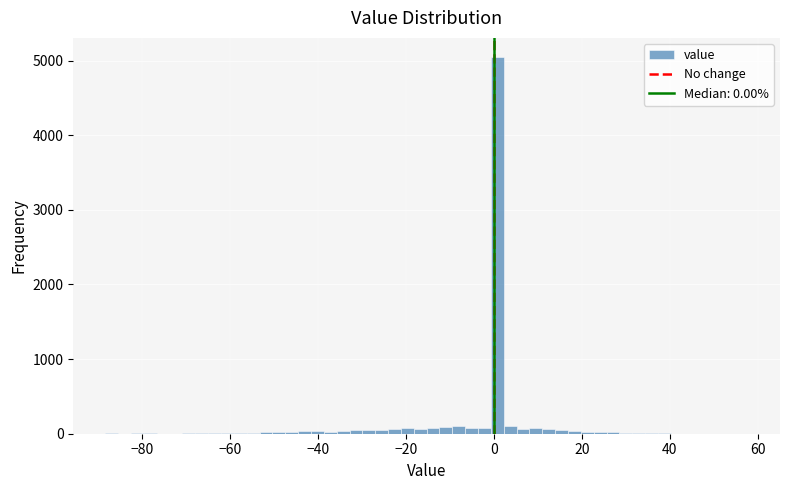

Around what value on the x-axis is the tallest bar? Give the approximate position of its centre, as read against the axis.

0